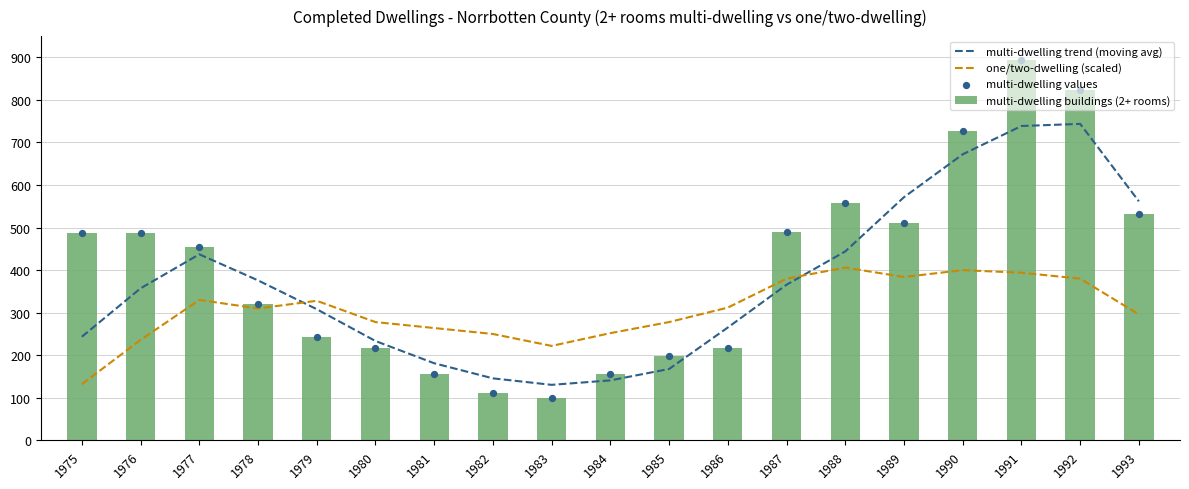

Which series has the widest spread of Y values?

multi-dwelling buildings (2+ rooms)